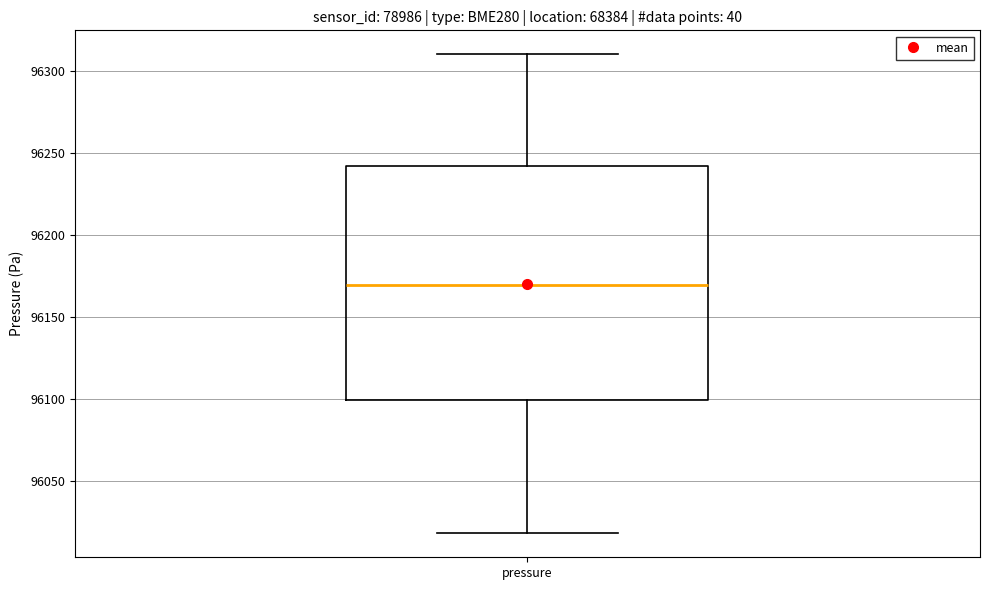

Where does the lower whisker of the box for pressure end on the y-axis? The values are not printed on the chart, so give them approximately, as read against the axis.

96020